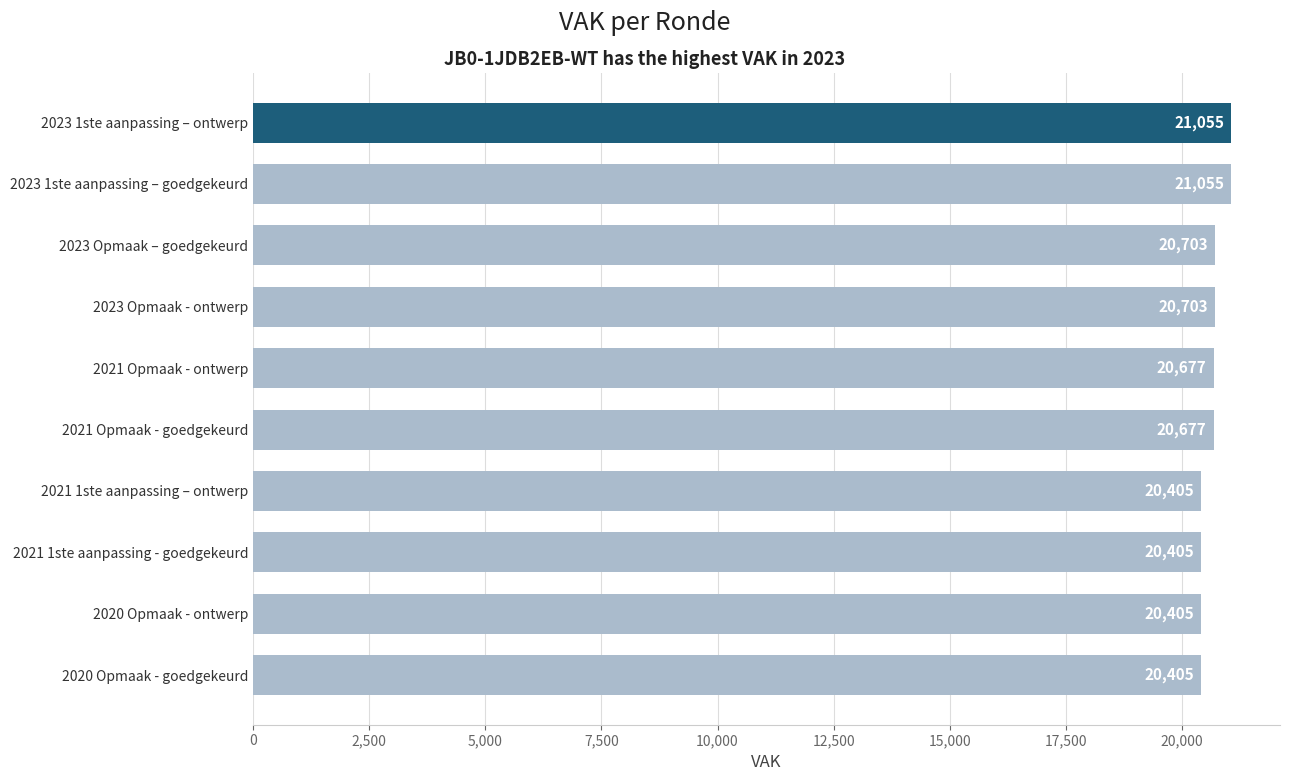

The chart shows a value of 20677 at 2021 Opmaak - goedgekeurd. True or false?

True